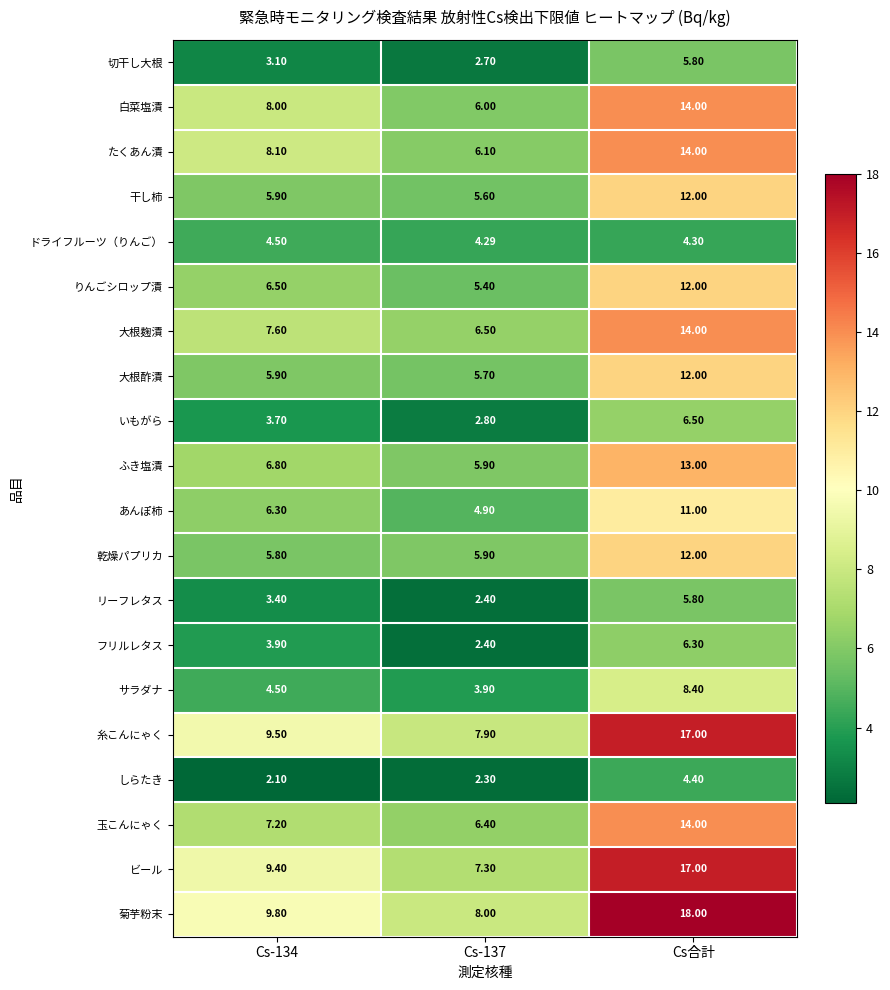

Which series has the largest range (max minus min)?

菊芋粉末